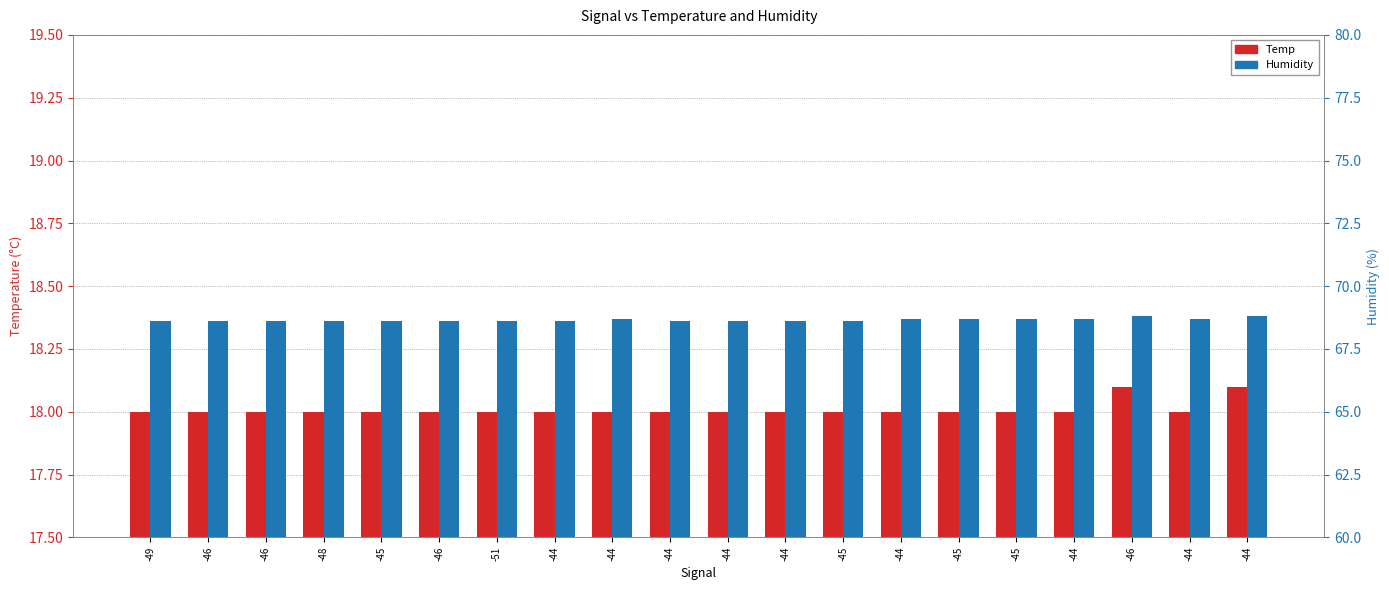

The Humidity series shows 111.1 at -46. True or false?

False